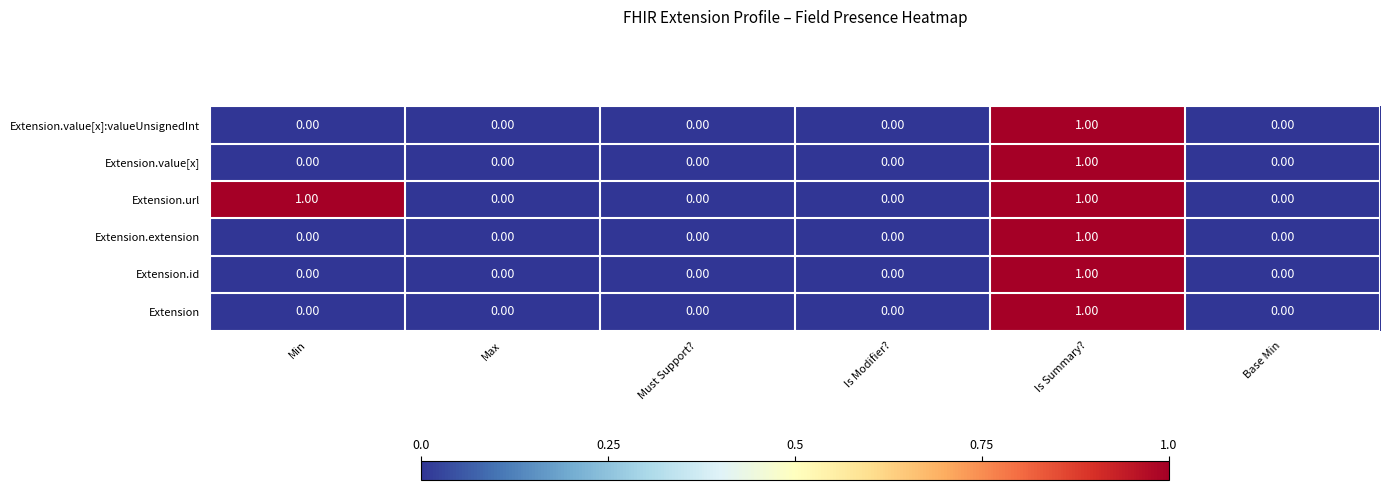

At which category is the sum across all series the highest?

Is Summary?